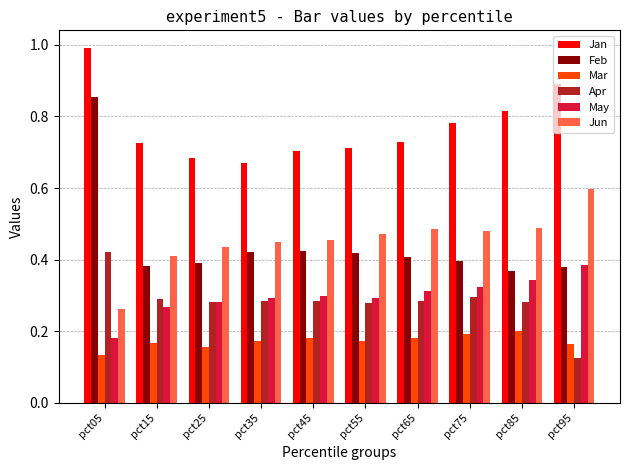

What is the maximum value shown in the chart?

1.0